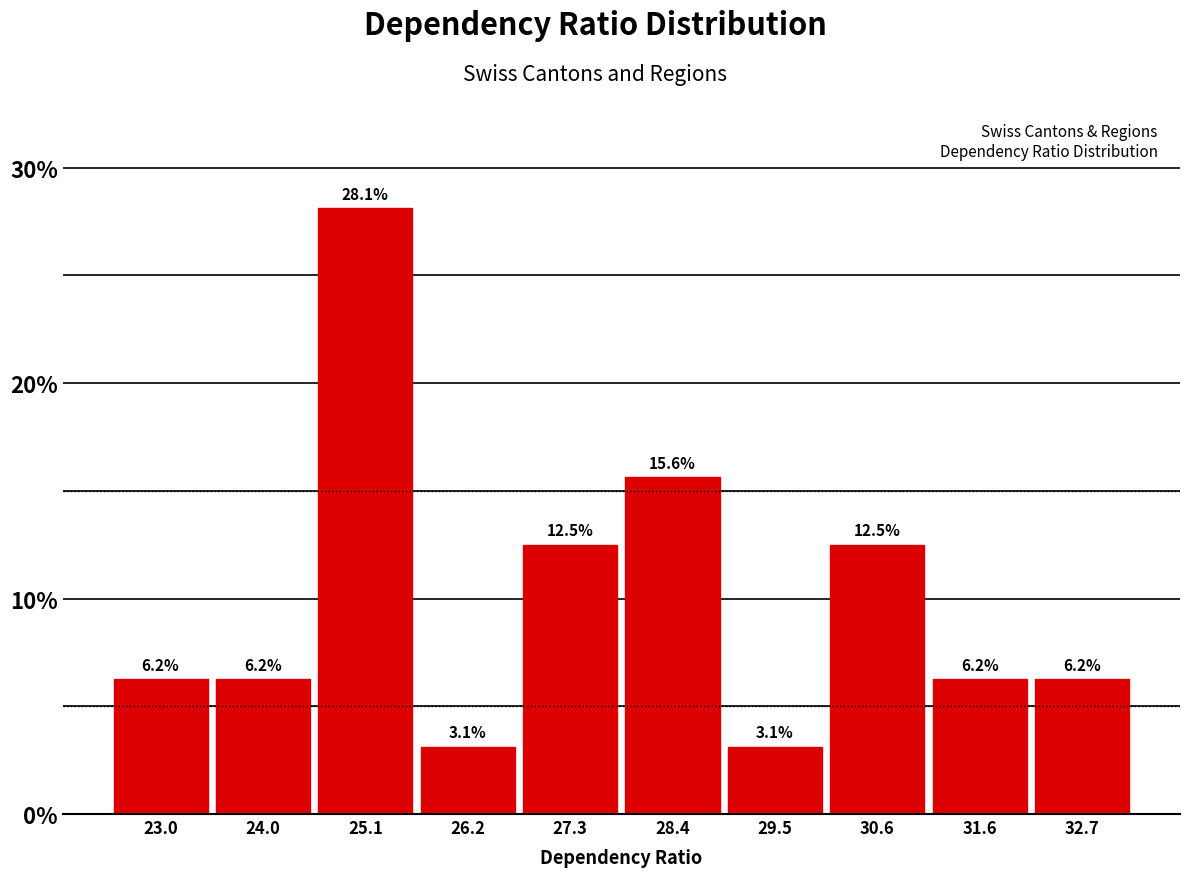

How tall is the bar that spans 25.6 to 26.8 on the x-axis? The bar edges are not printed on the chart, so give them approximately, as read against the axis.

3.1